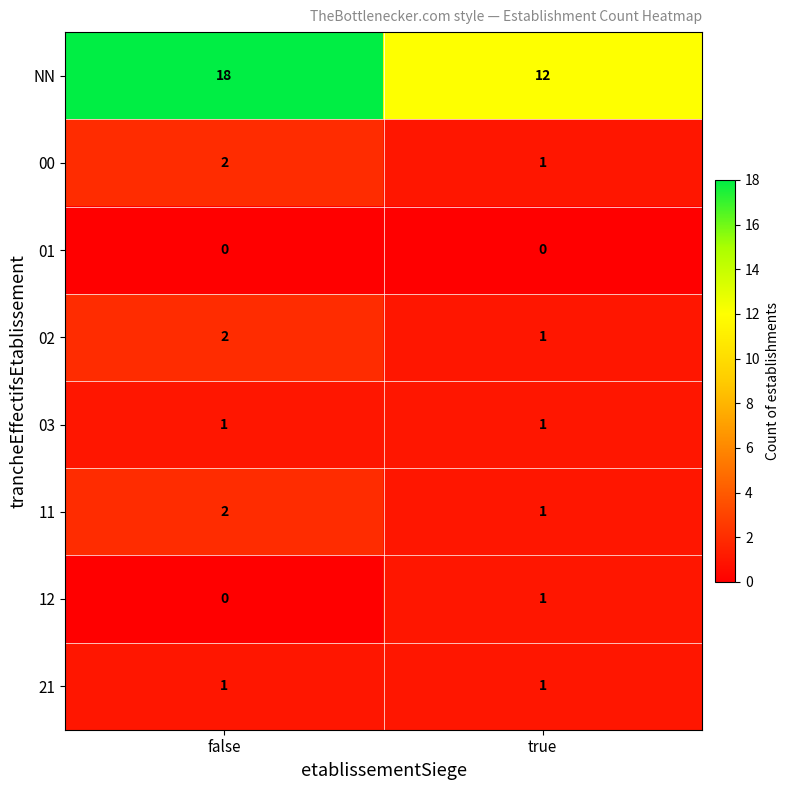

What is the sum of the NN values at true and false?

30